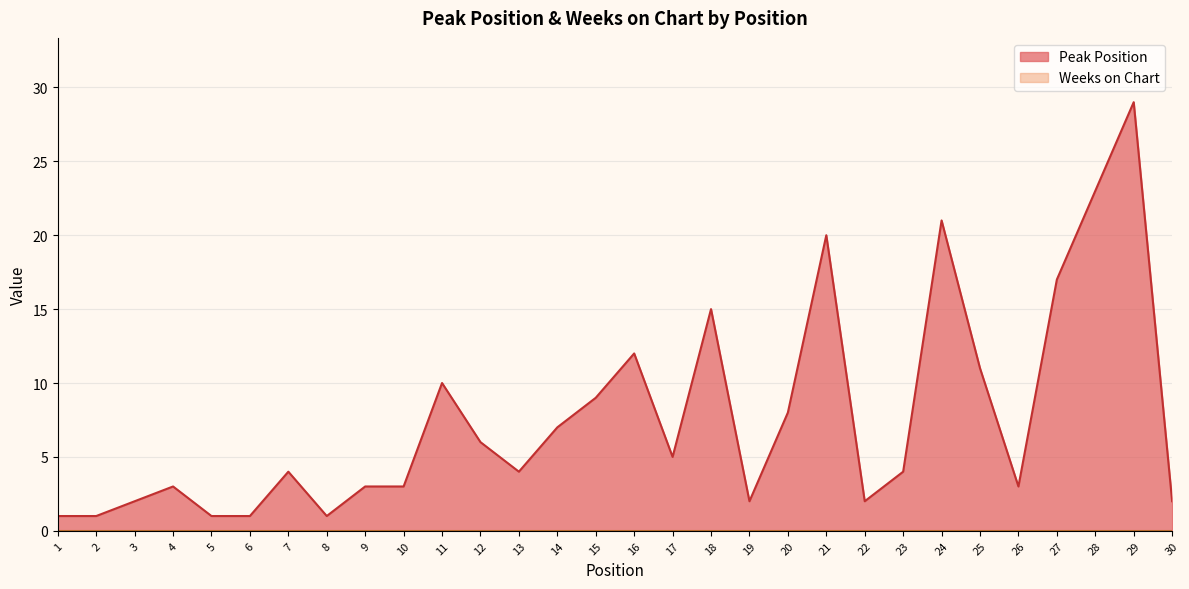

How many points are higher than both their immediate neighbors (excluding endpoints)?

8